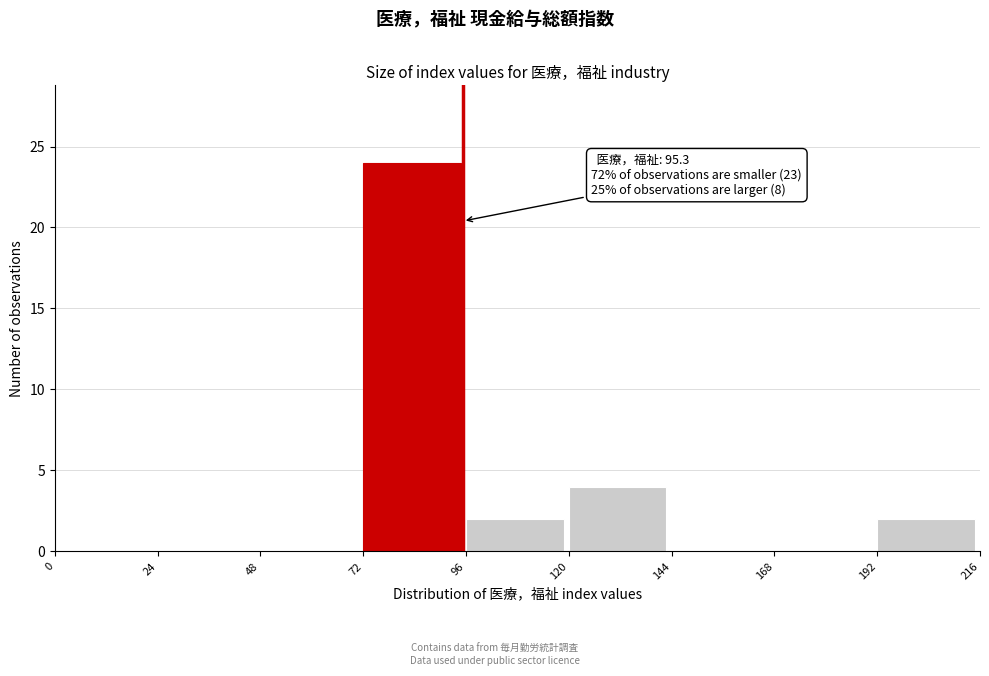

Over which range of the x-axis is the bar tallest?

72 to 96